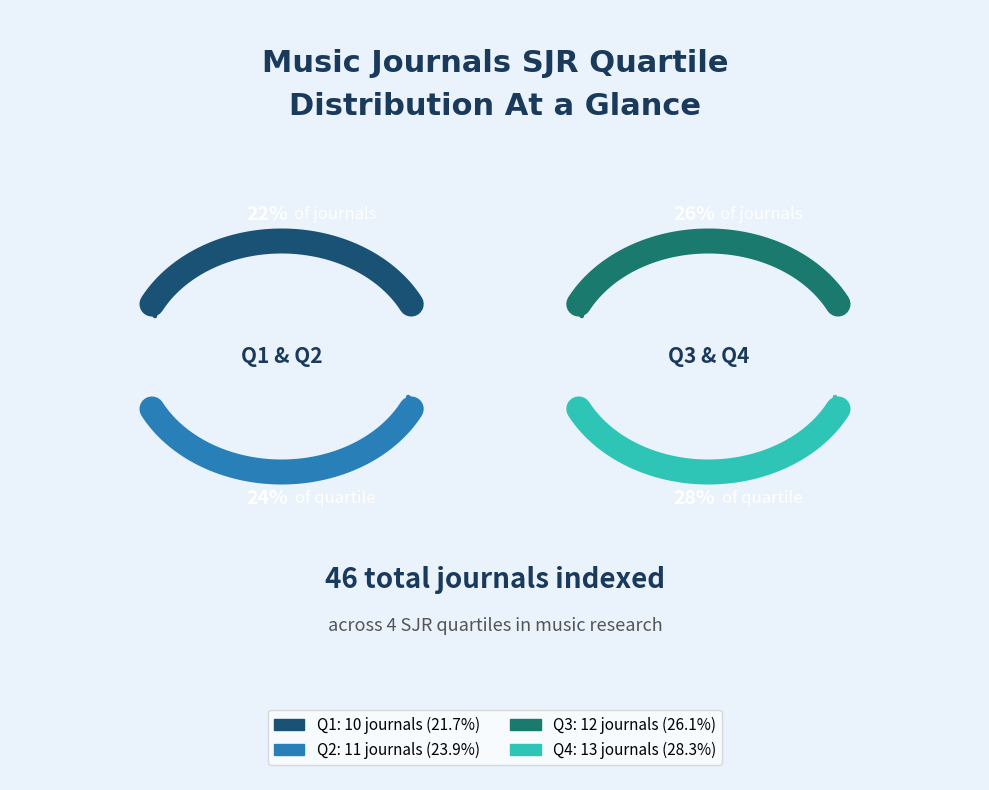

The 31 slice represents 14% of the pie. True or false?

False